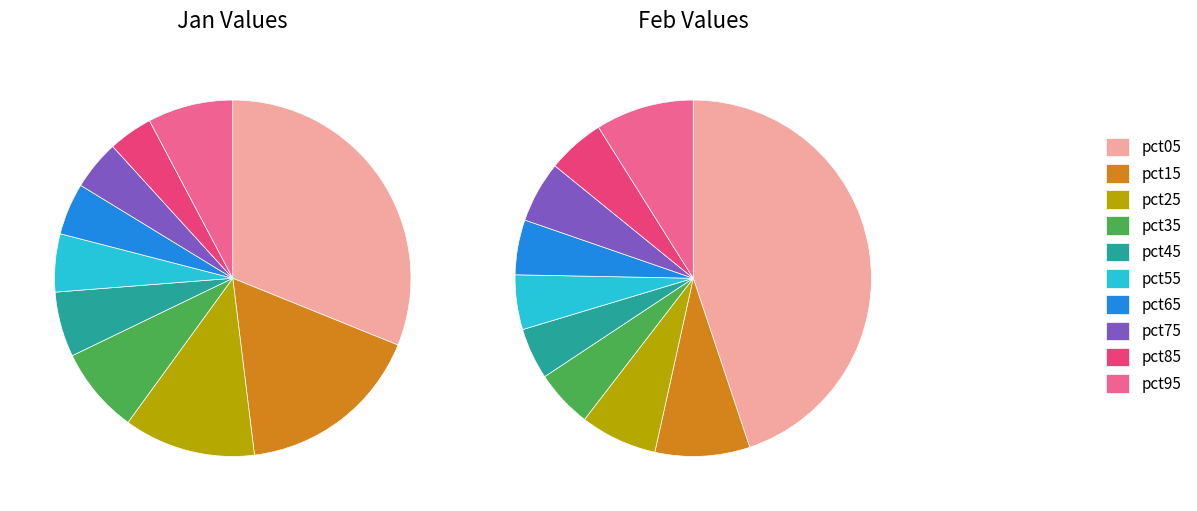

The 8 slice represents 16% of the pie. True or false?

False